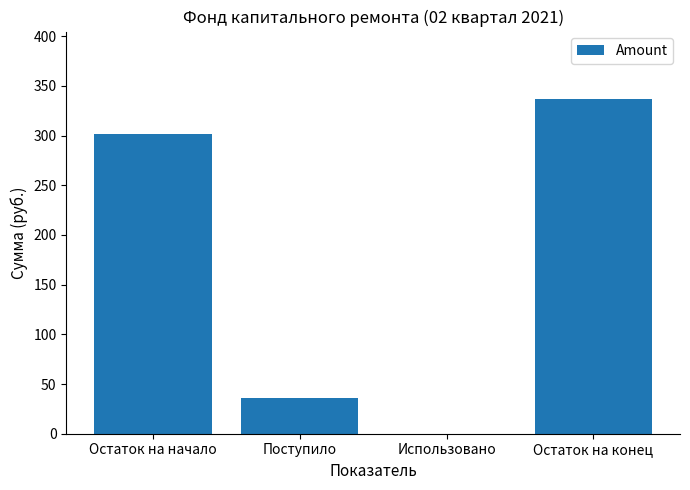

What value does the data have at Поступило?

36.1